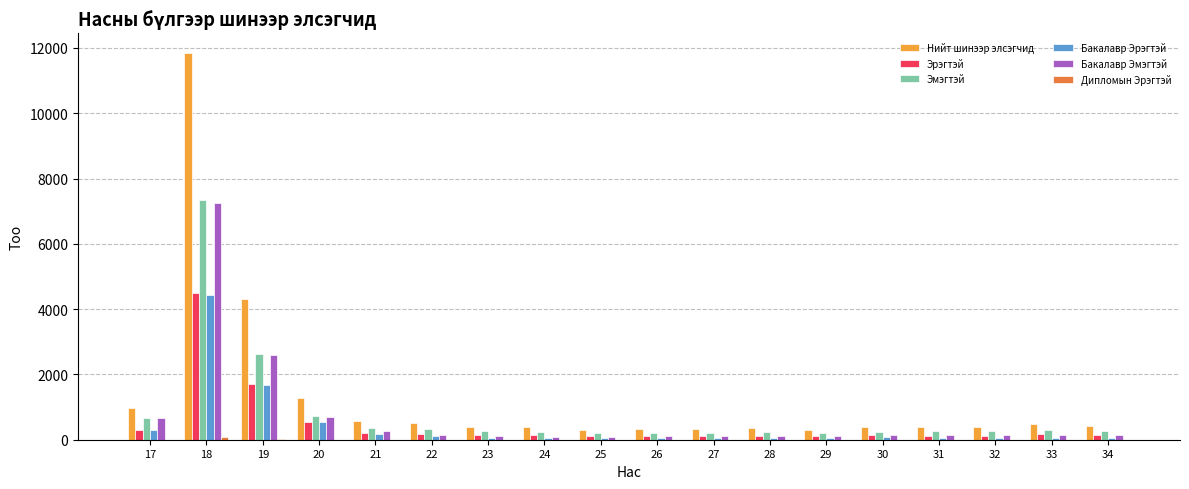

At which category is the sum across all series the highest?

18